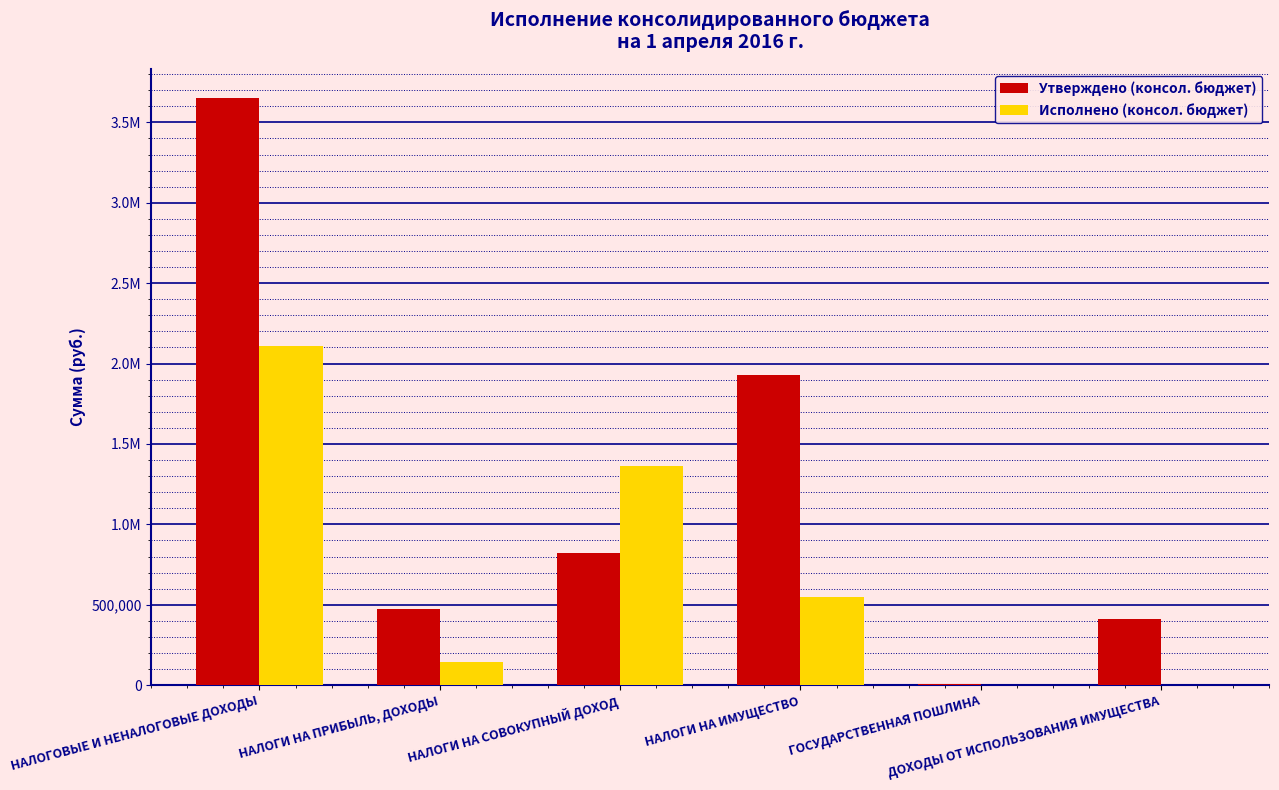

What is the approximate value of Утверждено (консол. бюджет) at НАЛОГОВЫЕ И НЕНАЛОГОВЫЕ ДОХОДЫ?

3650500.0